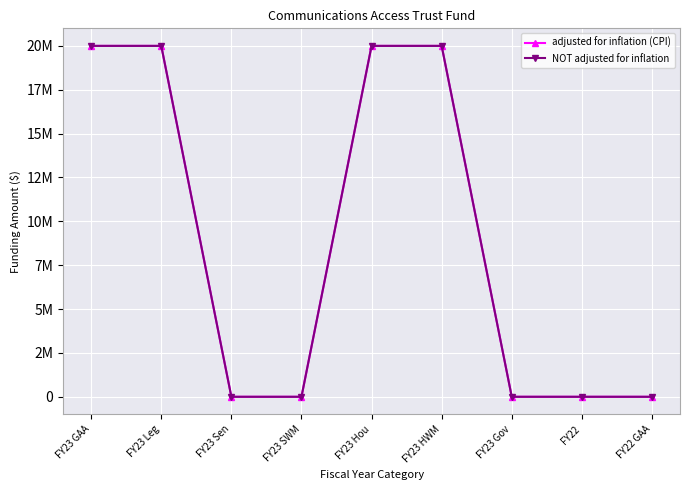

Between FY22 and FY22 GAA, which series saw the biggest shift?

adjusted for inflation (CPI)